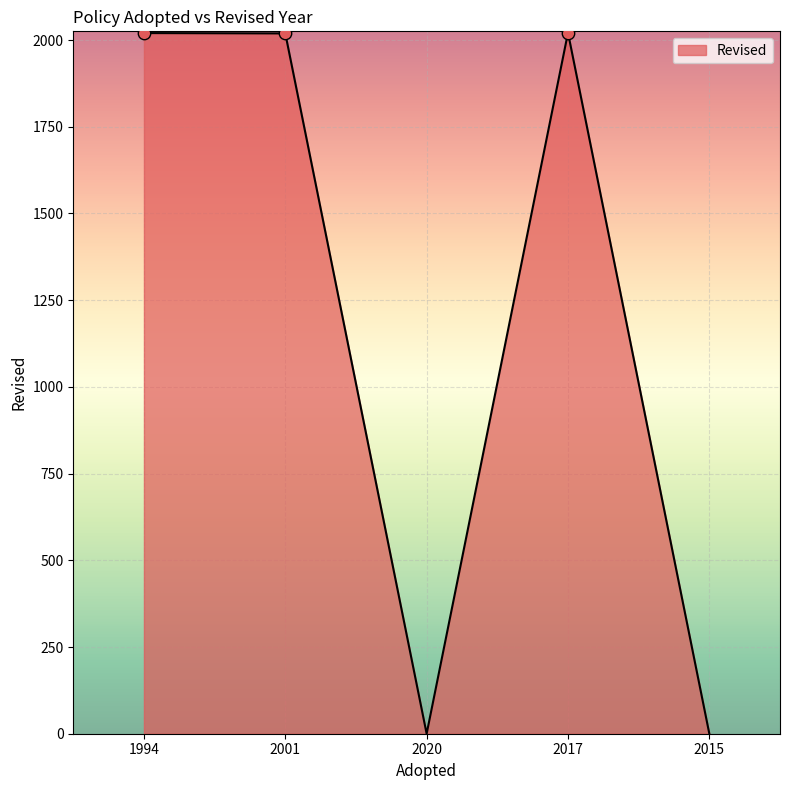

What is the change in value from 2017 to 2015?

-2021